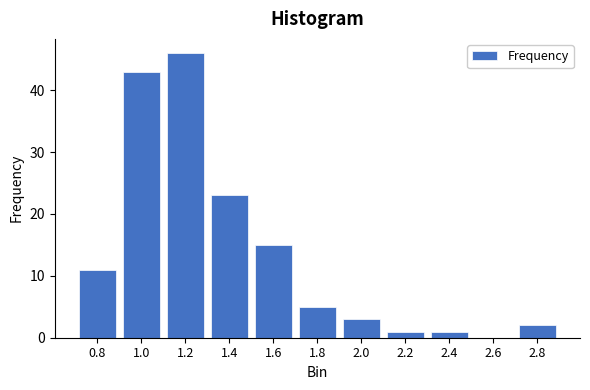

Reading right to left, what are all the values shown in this chart?

2.8=2	2.6=0	2.4=1	2.2=1	2.0=3	1.8=5	1.6=15	1.4=23	1.2=46	1.0=43	0.8=11